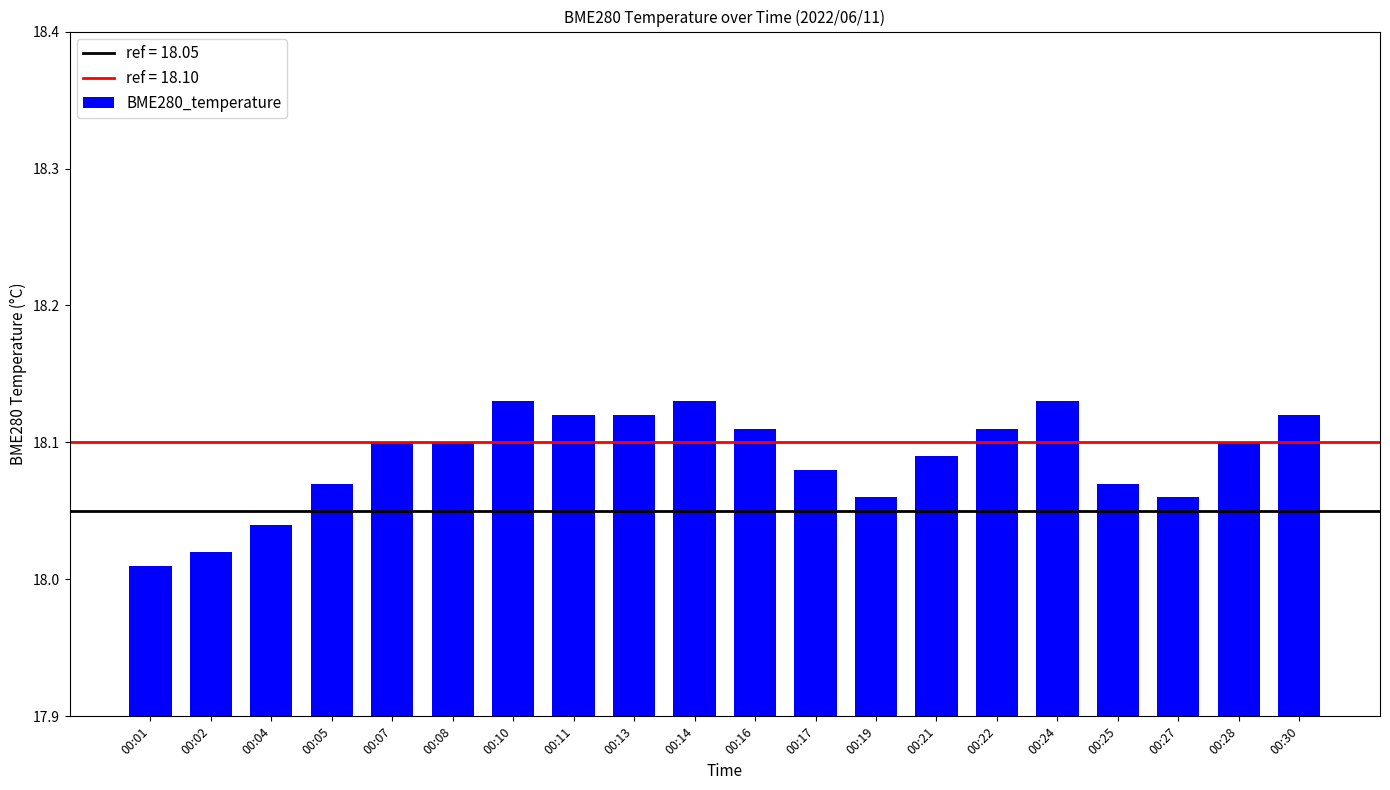

Is it true that the value at 00:08 is 18.1?

True